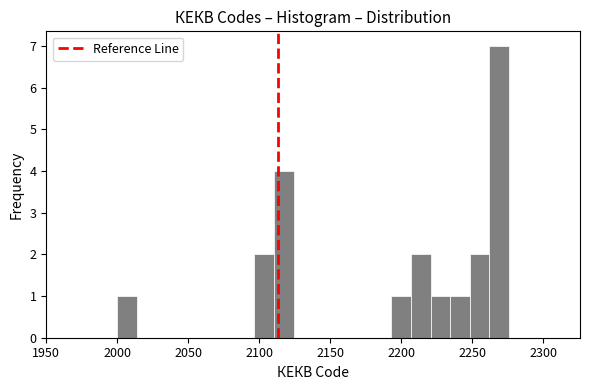

Read against the x-axis, roughly where is the centre of the tallest bar?

2270